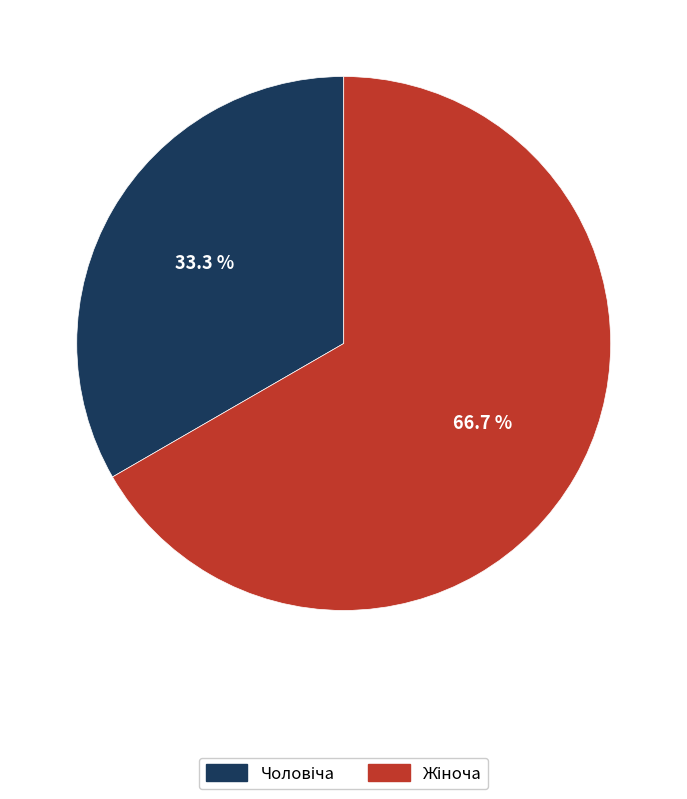

What is the total percentage of Жіноча and Чоловіча?

100.0%